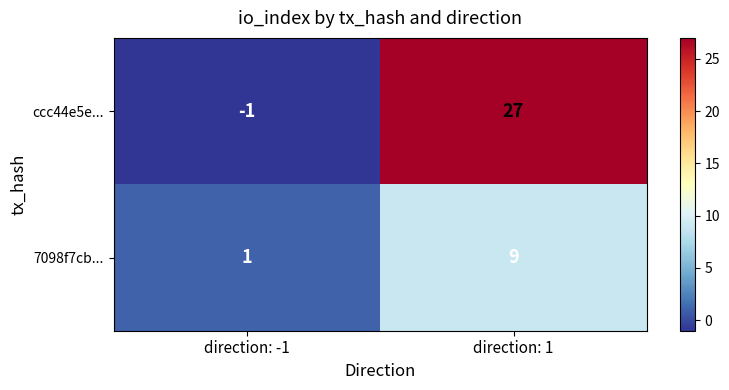

What is the sum of the ccc44e5e... values at direction: 1 and direction: -1?

26